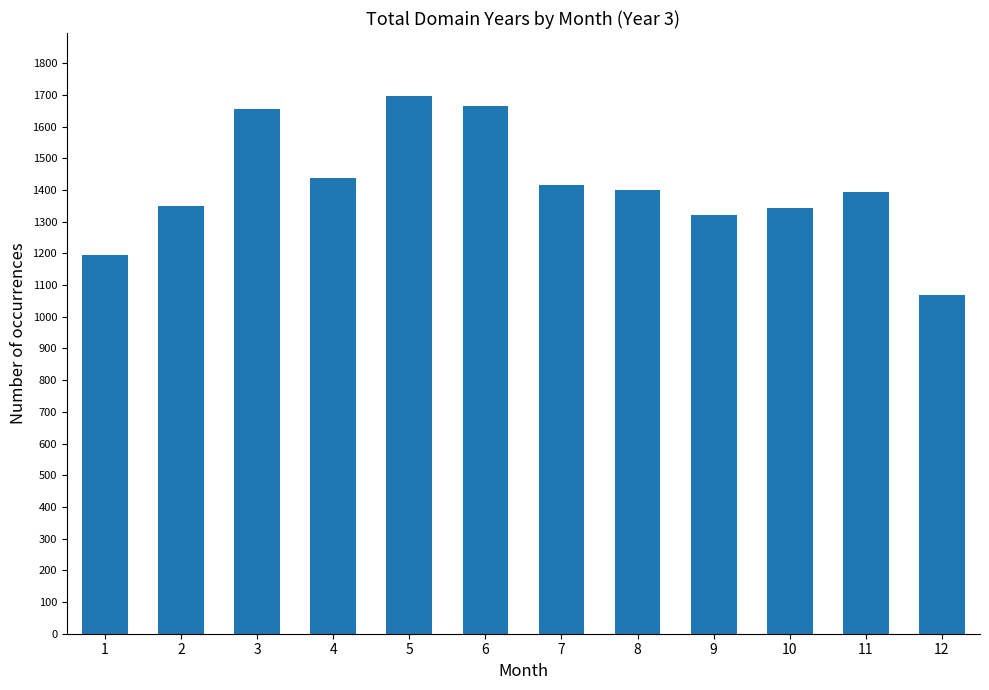

What is the change in value from 1 to 11?

+200